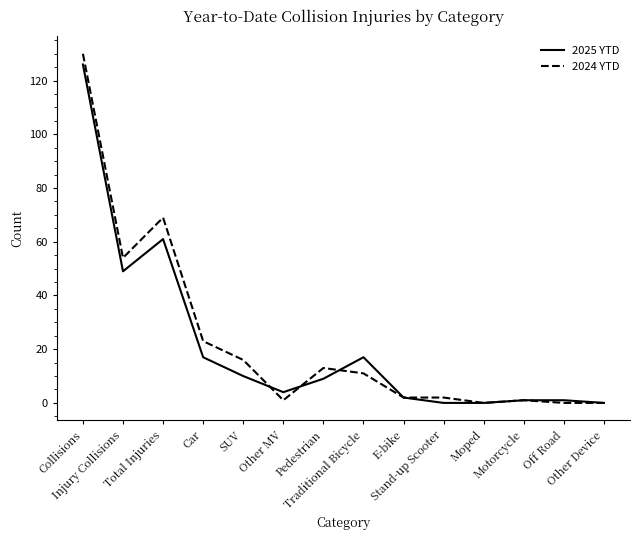

The 2024 YTD series shows 30 at Total Injuries. True or false?

False